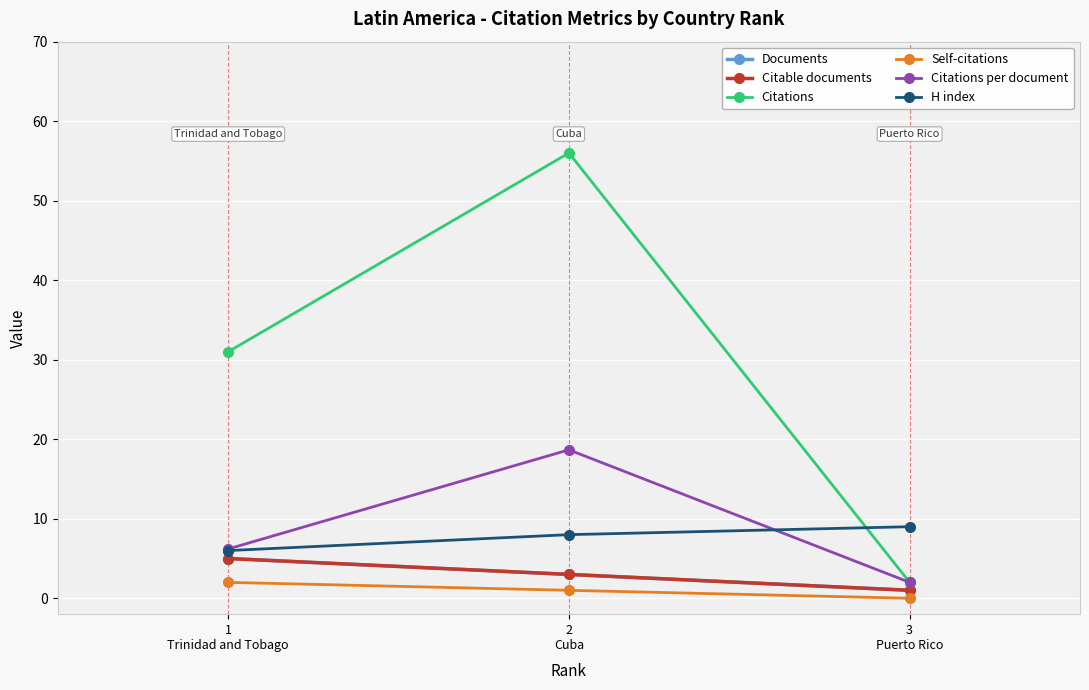

How many H index values are between 6 and 9?

3